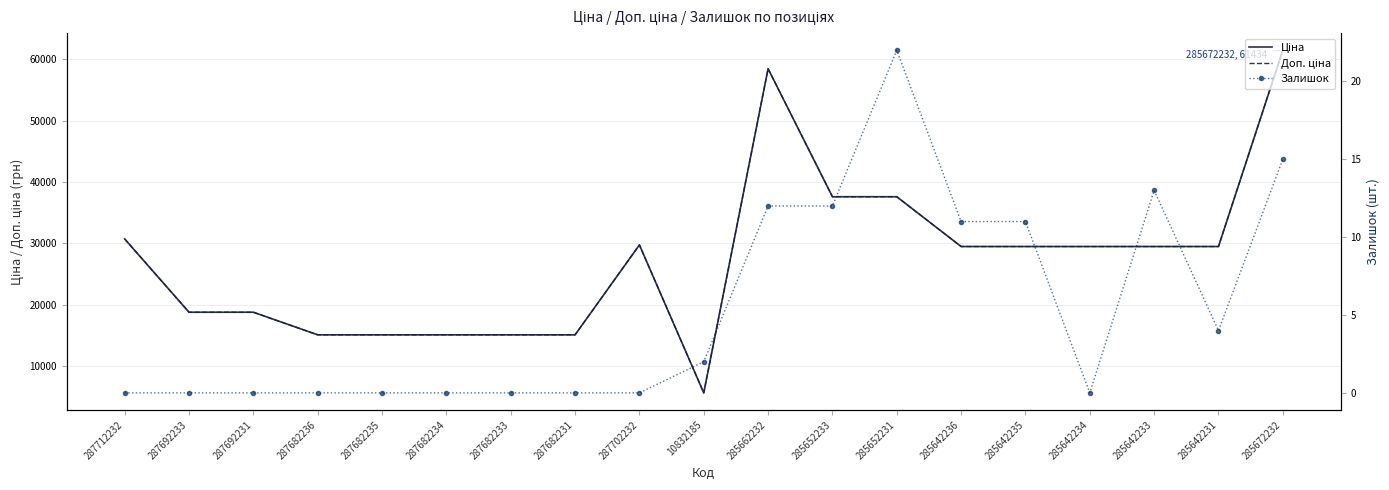

Which series has the largest range (max minus min)?

Ціна